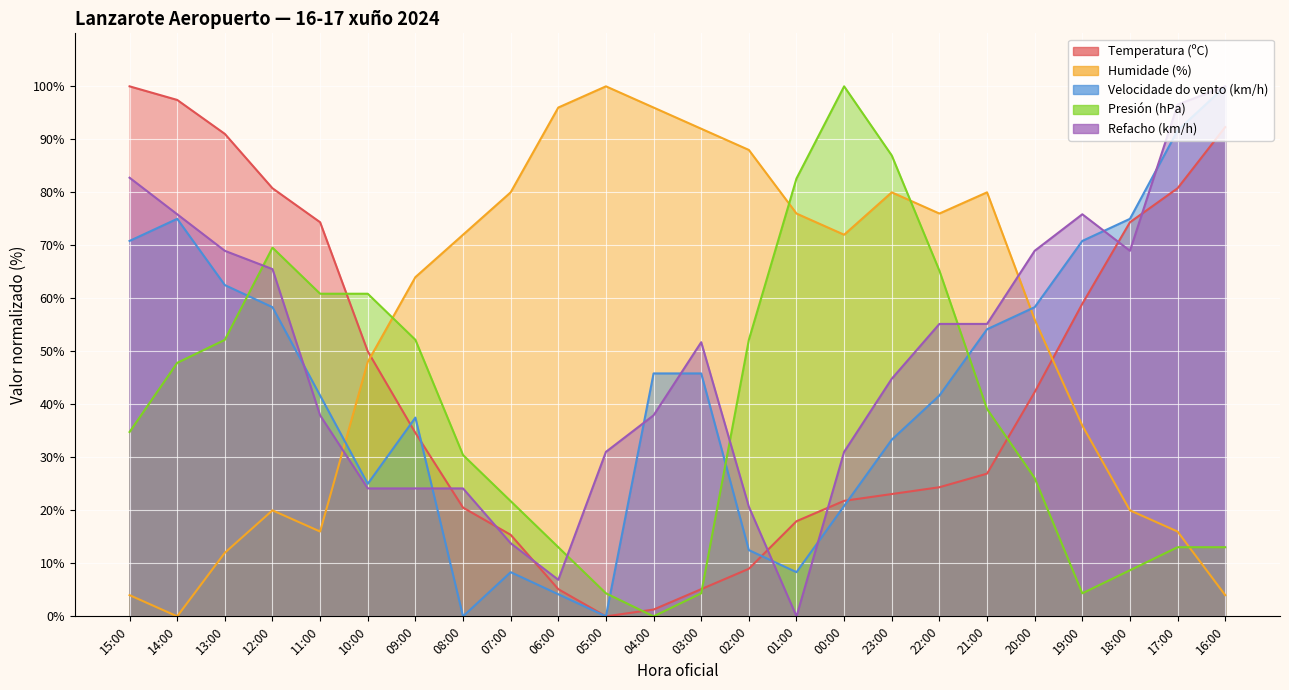

How many interior local peaks does the Presión (hPa) series have?

2